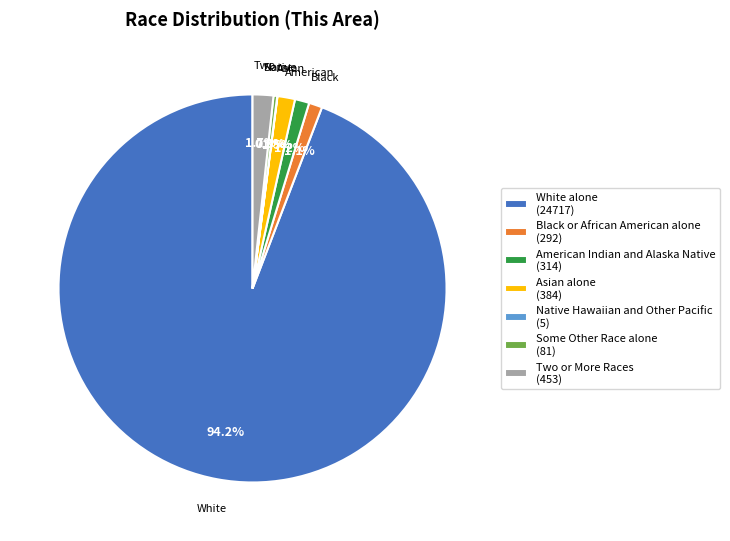

Is there any slice that represents more than half of the pie?

Yes